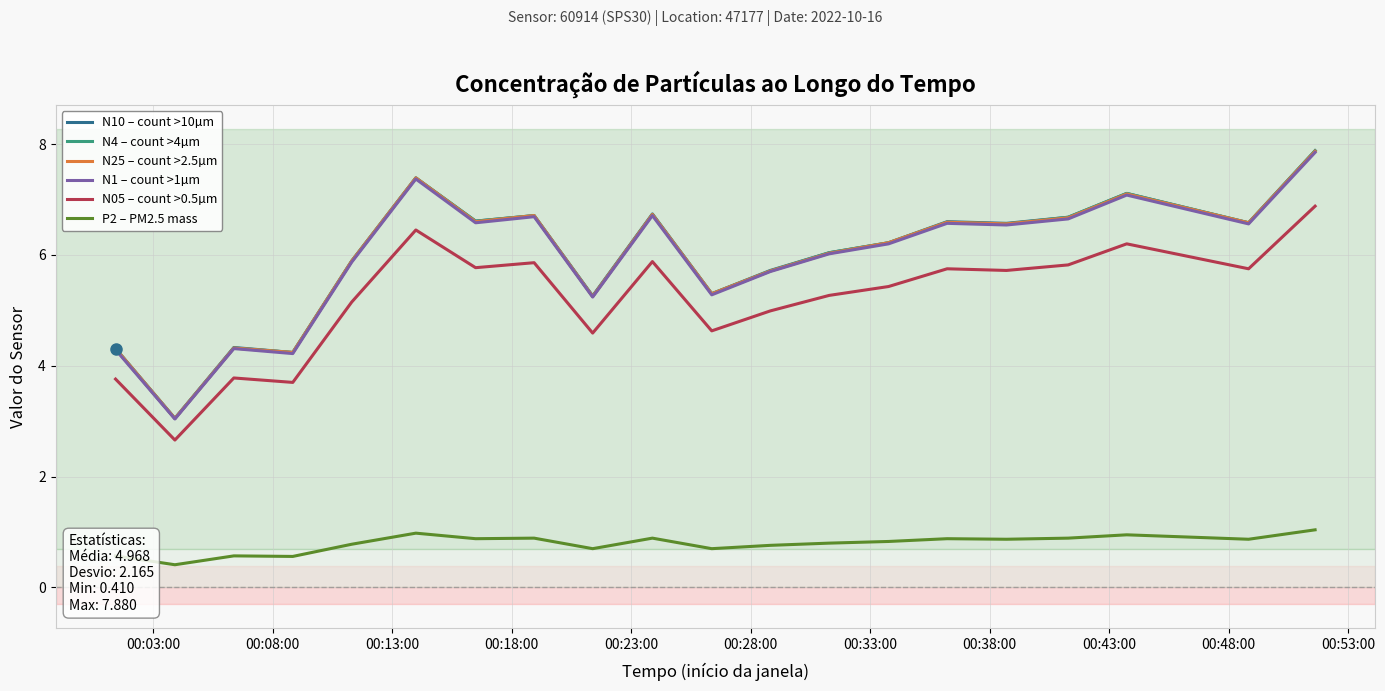

What is the greatest value displayed?

7.9